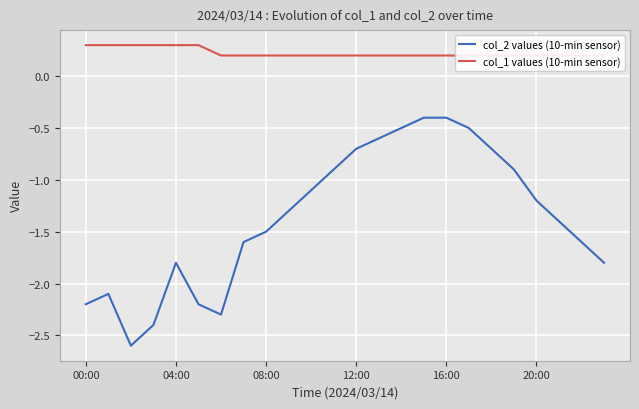

What is the label of the 15th point from the right?

9